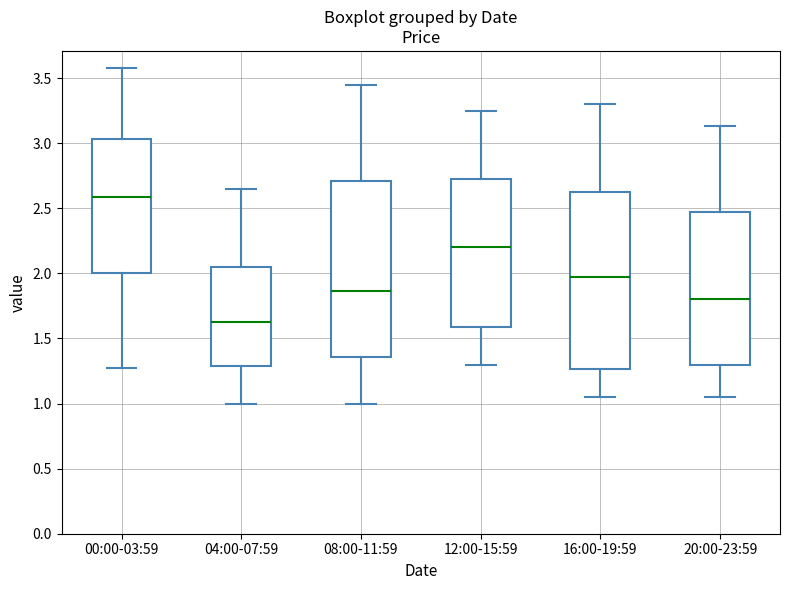

Reading left to right, transcribe this box plot: for each box, give where its median line is, the range the box spans, and where its two whiskers end, as read against the y-axis. The values are not printed on the chart, so give them approximately, as read against the axis.

00:00-03:59: median 2.60, box 2.00 to 3.05, whiskers 1.25 to 3.60
04:00-07:59: median 1.65, box 1.30 to 2.05, whiskers 1.00 to 2.65
08:00-11:59: median 1.85, box 1.35 to 2.70, whiskers 1.00 to 3.45
12:00-15:59: median 2.20, box 1.60 to 2.70, whiskers 1.30 to 3.25
16:00-19:59: median 2.00, box 1.25 to 2.65, whiskers 1.05 to 3.30
20:00-23:59: median 1.80, box 1.30 to 2.45, whiskers 1.05 to 3.15